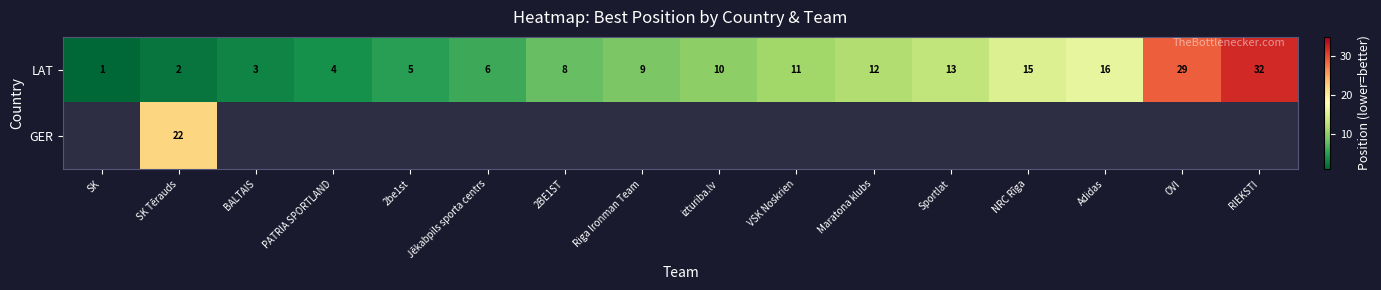

What is the sum of all LAT values?

176